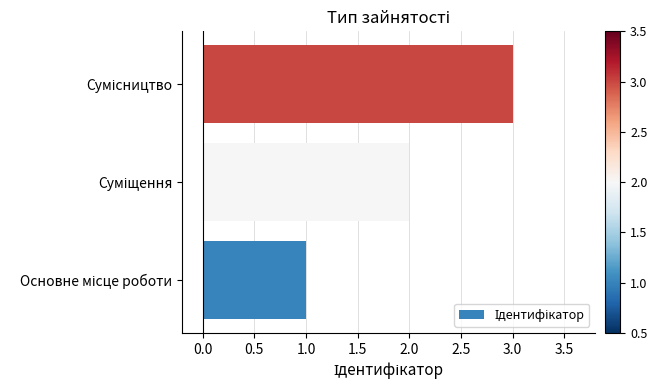

What is the greatest value displayed?

3